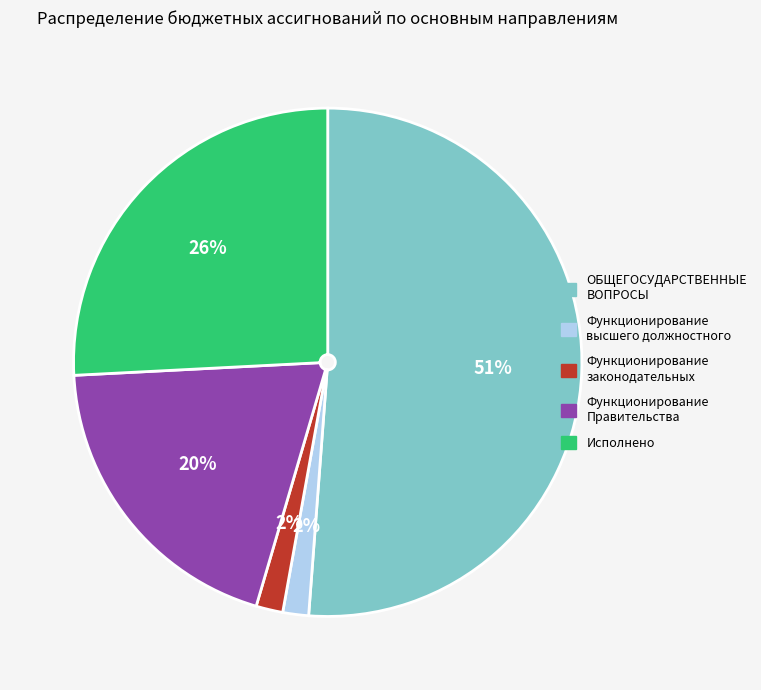

Combined, do Функционирование Правительства and Функционирование законодательных account for over 50%?

No